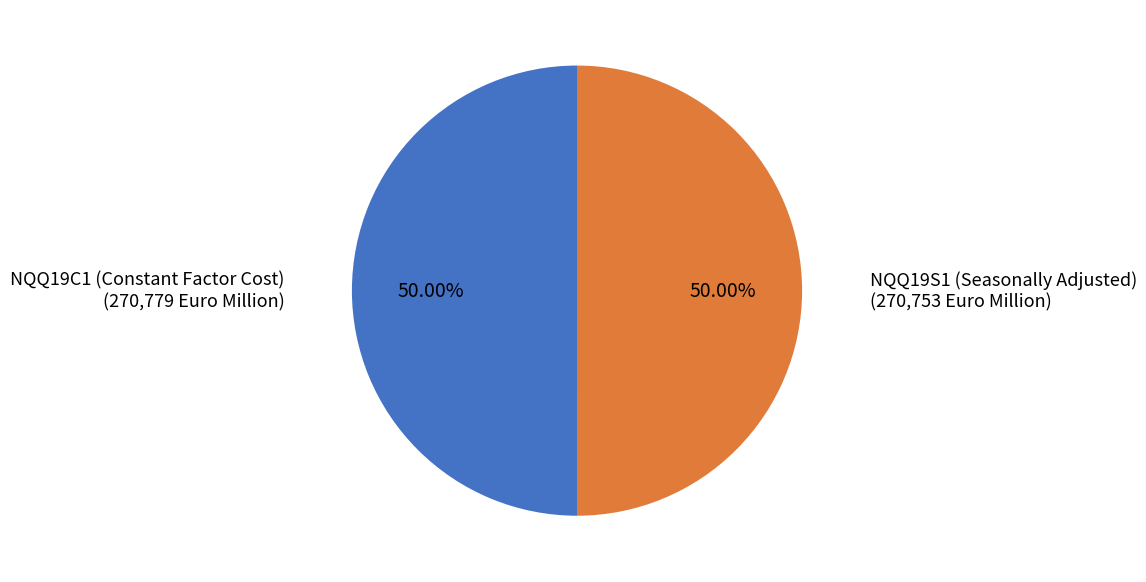

How many slices are in this pie chart?

2